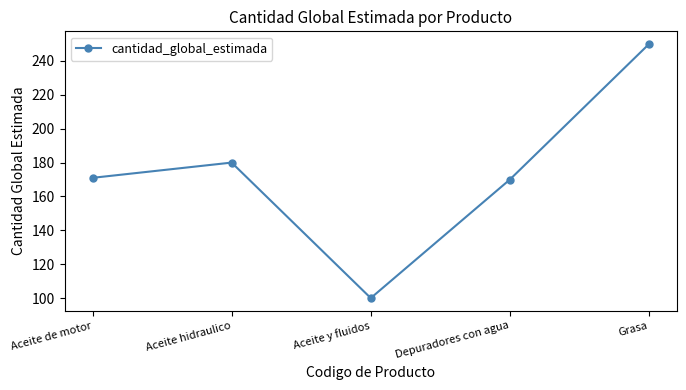

What is the ratio of the value at Aceite hidraulico to the value at Grasa?

0.7